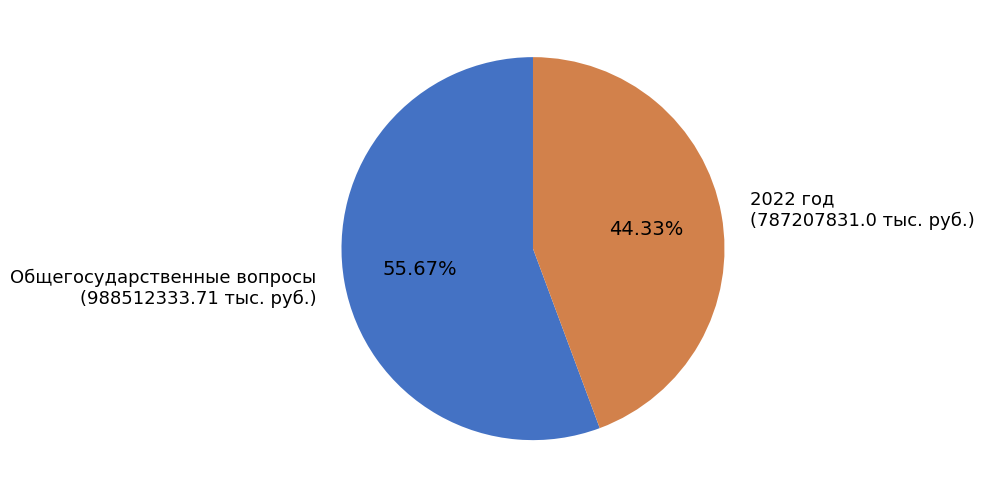

Rank the categories by value from highest to lowest.

Общегосударственные вопросы (988512333.71 тыс. руб.), 2022 год (787207831.0 тыс. руб.)